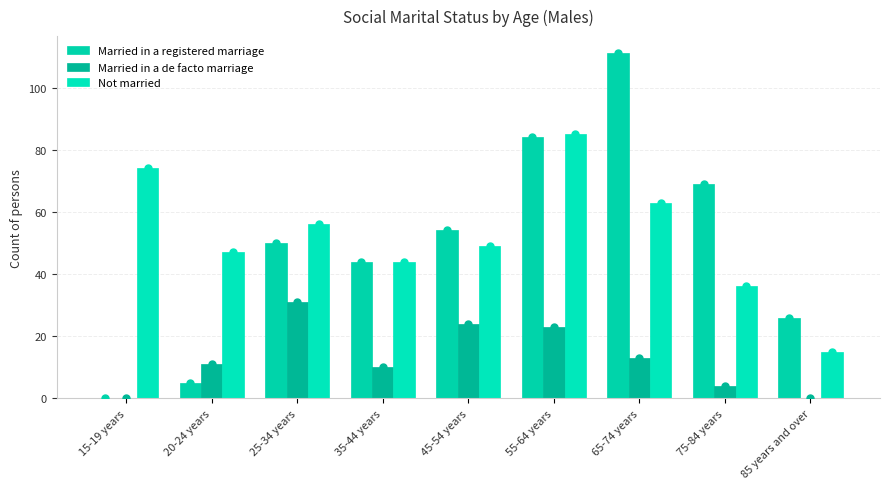

How many groups of bars are there?

9